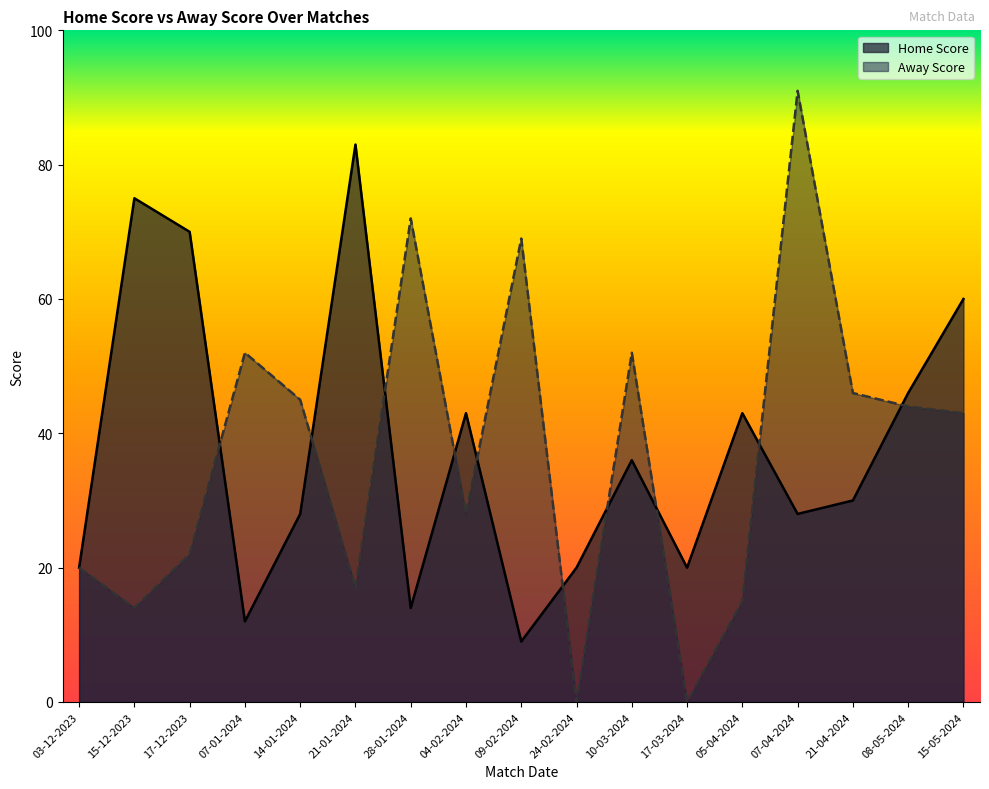

How many times do Away Score and Home Score cross each other?

10